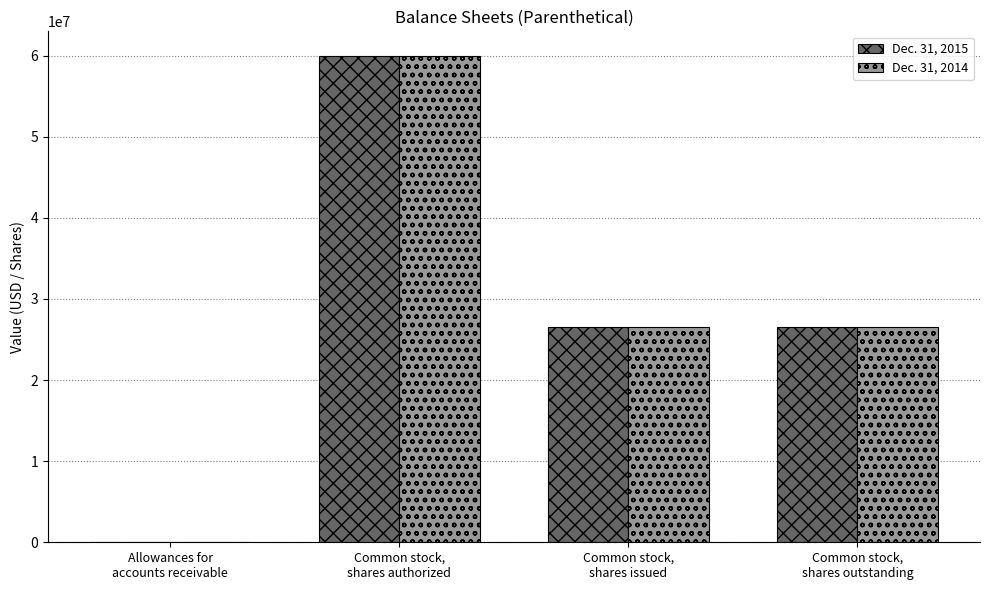

Reading right to left, what are all the values shown in this chart?

Dec. 31, 2015: 26561883	26561883	60000000	70000
Dec. 31, 2014: 26561883	26561883	60000000	70000